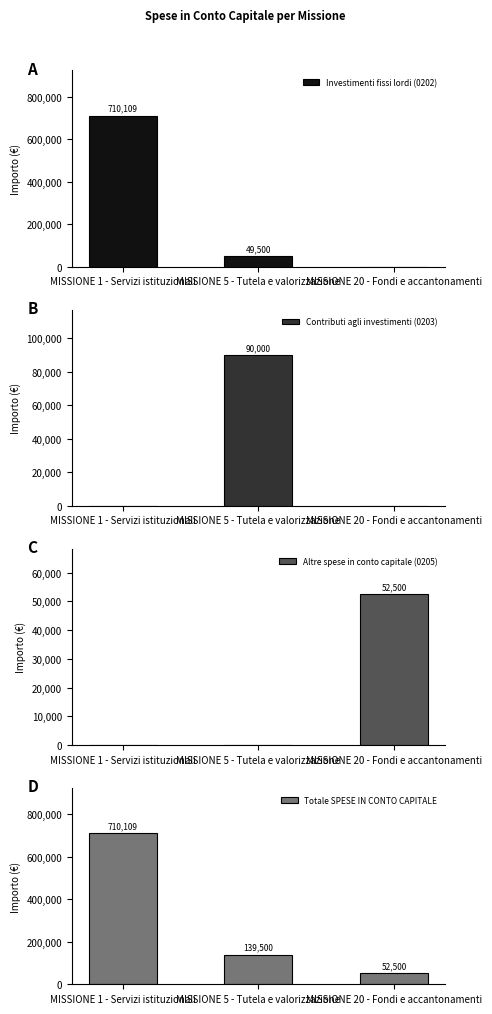

Which series has the largest range (max minus min)?

Investimenti fissi lordi (0202)